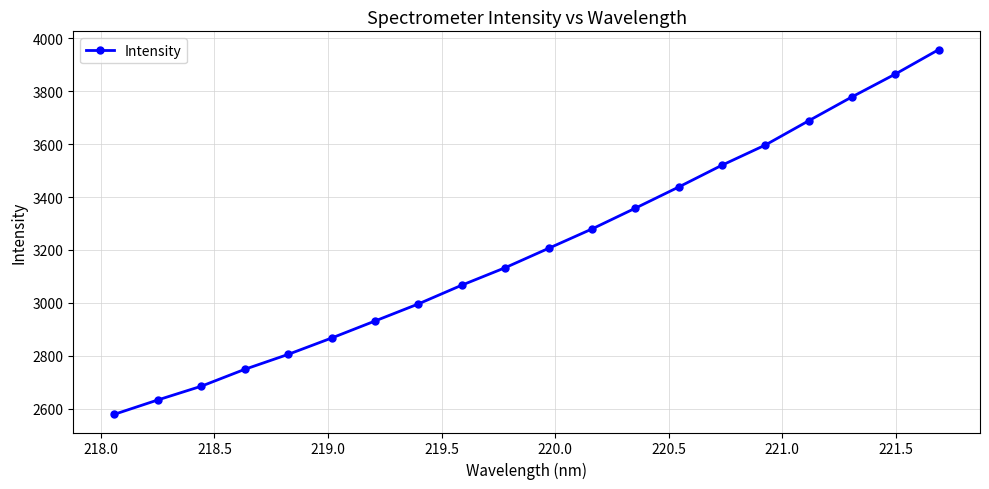

True or false: there are more than 1 points higher than both neighbors.

False